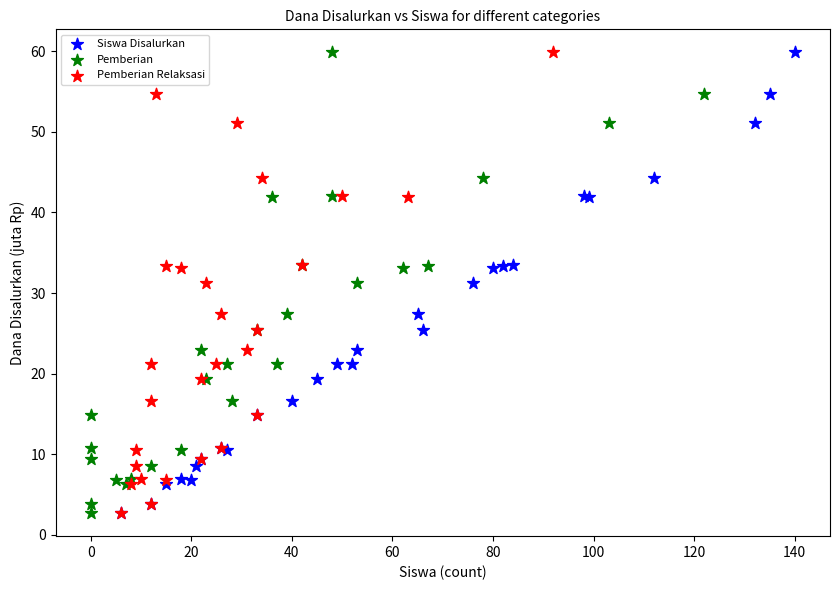

What are all the series names shown in the legend?

Siswa Disalurkan, Pemberian, Pemberian Relaksasi